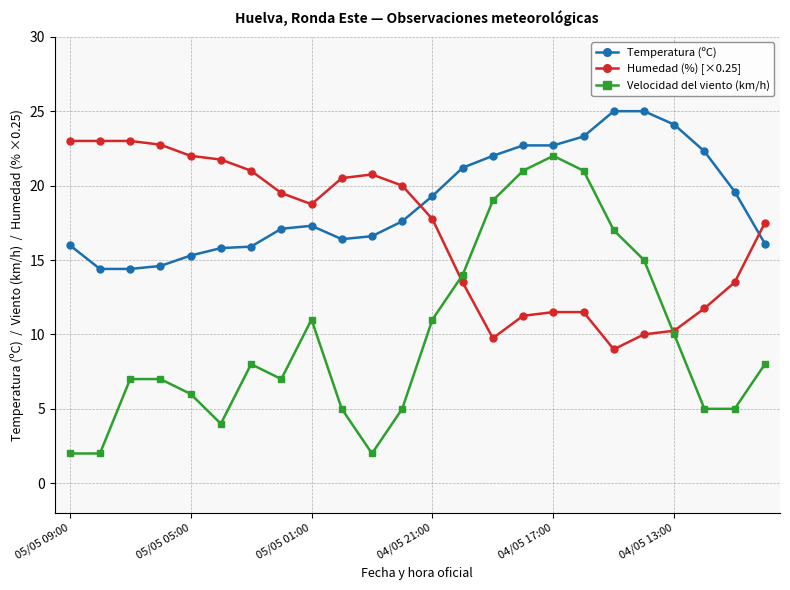

What is the difference between the second highest and second lowest values in the Velocidad del viento (km/h) series?

19.0